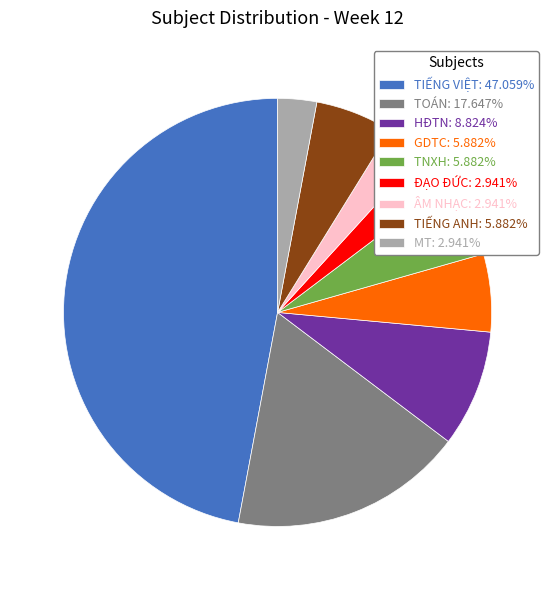

Combined, do HĐTN: 8.824% and ÂM NHẠC: 2.941% account for over 50%?

No